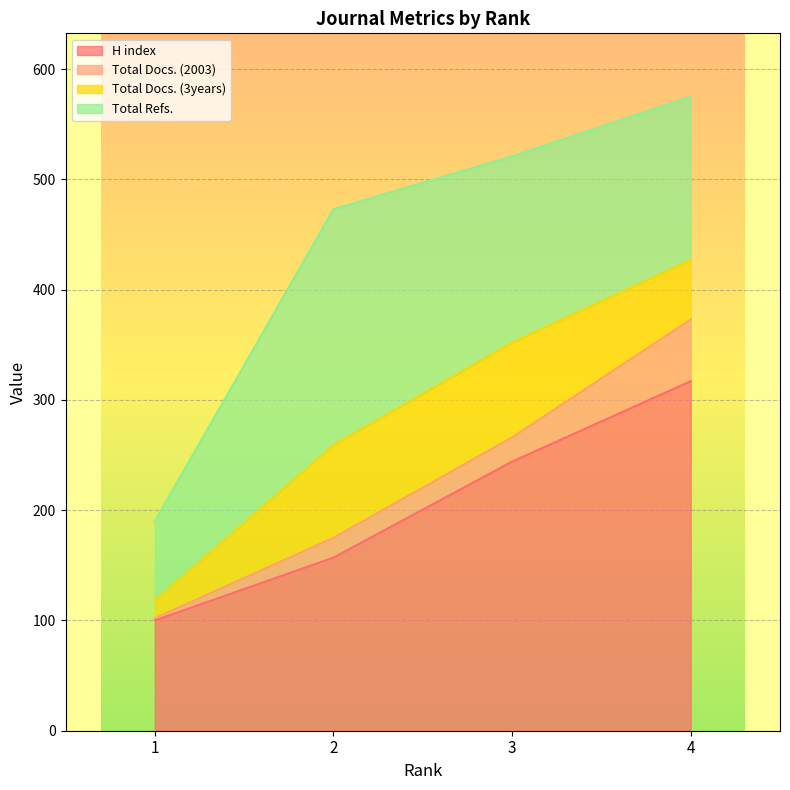

Which series has the largest range (max minus min)?

H index